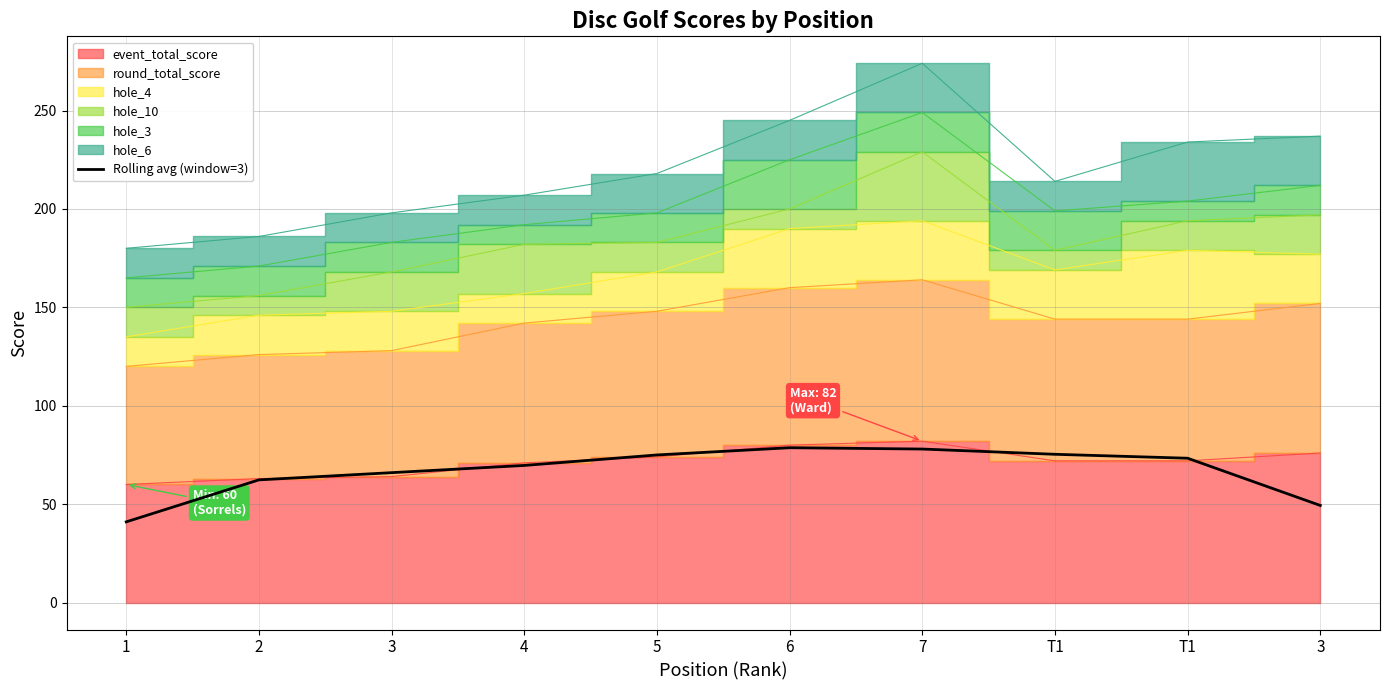

Count the number of values greater than 73.

5